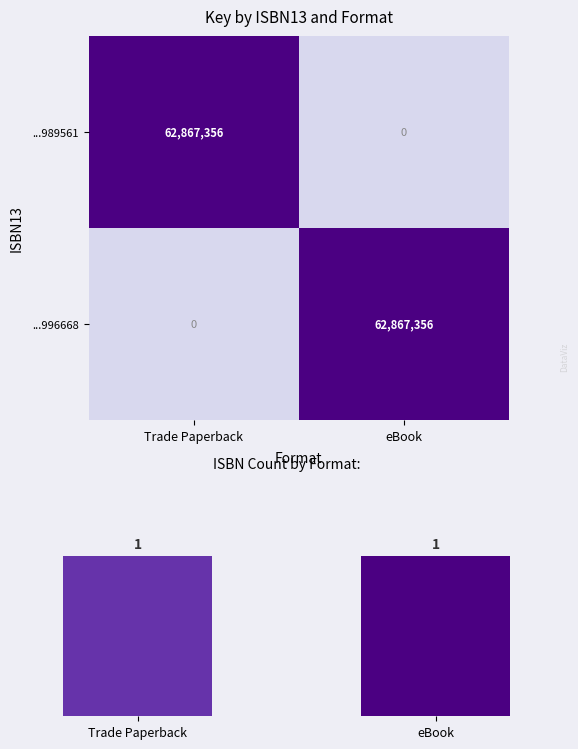

At which category does the chart reach its minimum across all series?

eBook